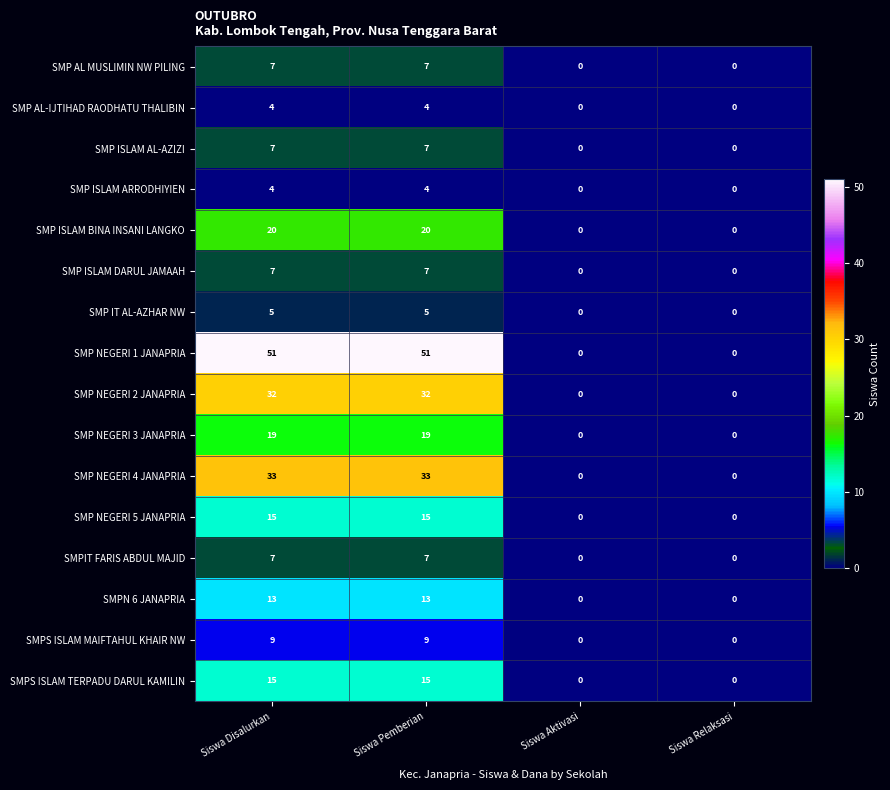

How many SMP NEGERI 1 JANAPRIA values are between 0 and 51?

4